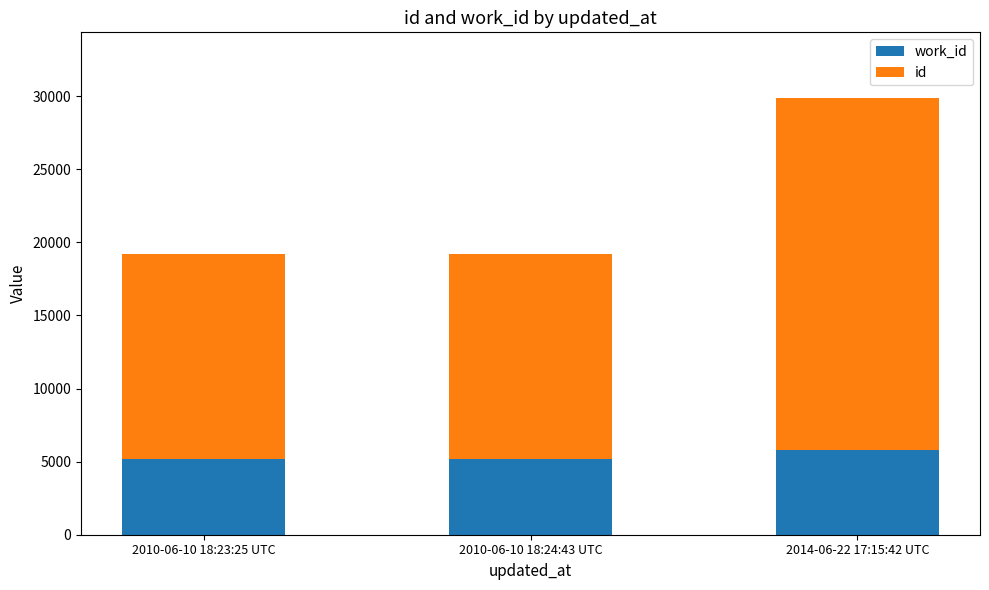

Are the bars grouped side by side (vs. stacked)?

No